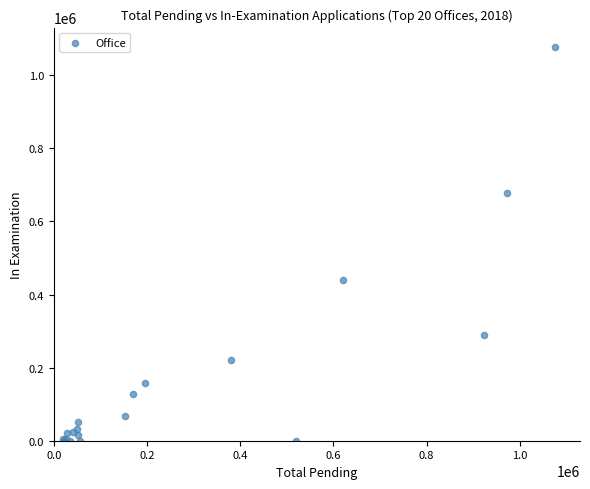

What Y value in the scatter plot is closest to 538169?

438748